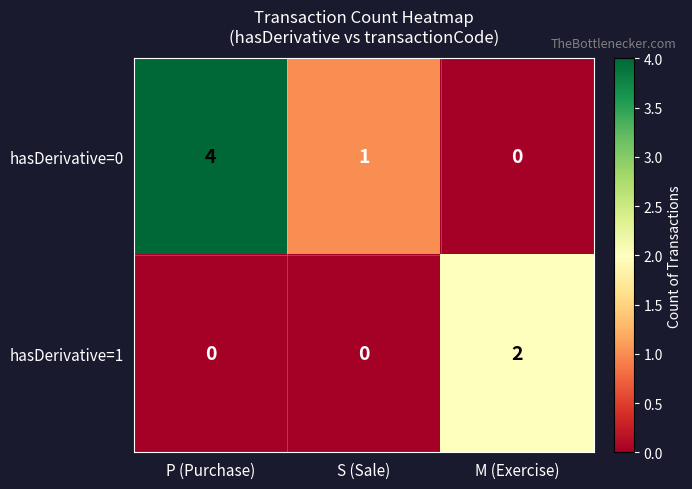

How many categories are shown in the chart?

3